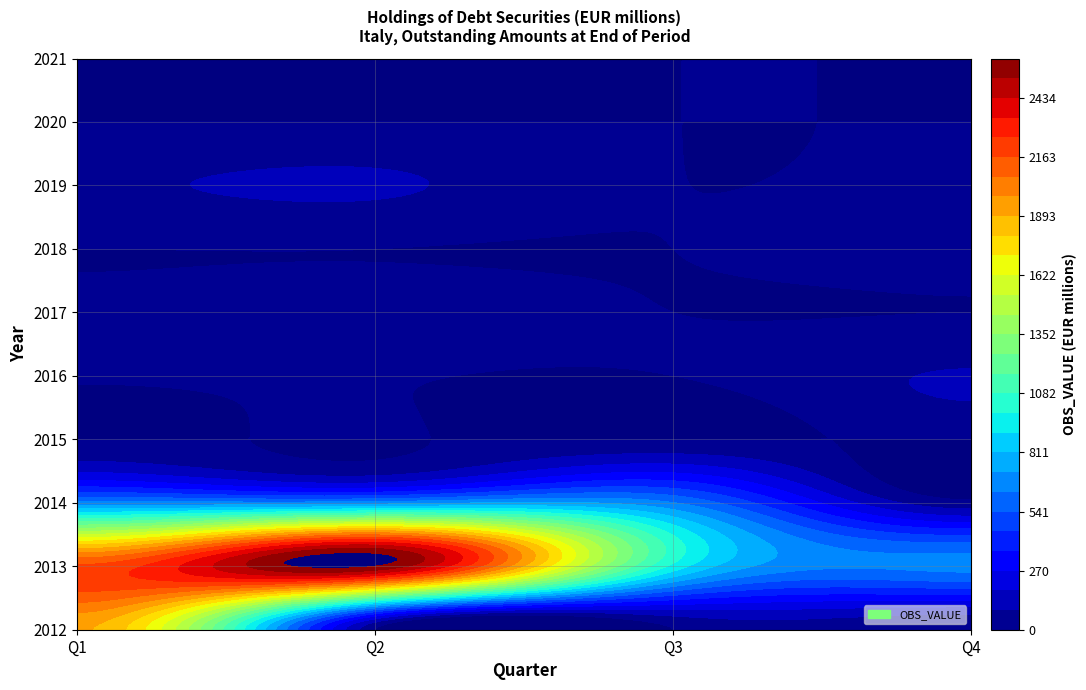

What is the average value of the 2012 series?

476